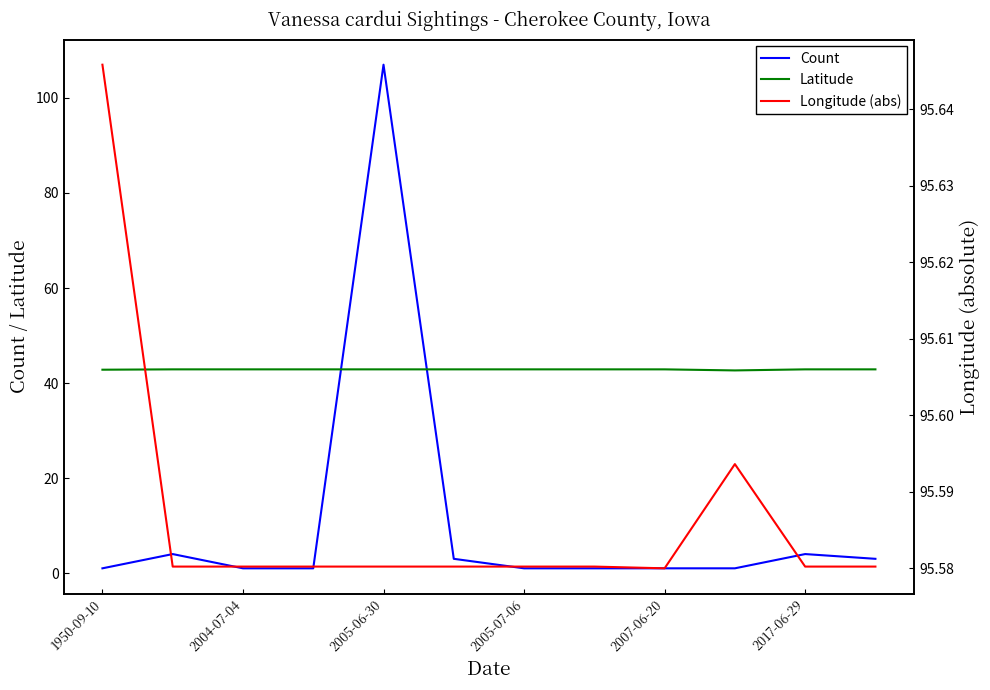

At which category does Latitude reach its first local valley?

9